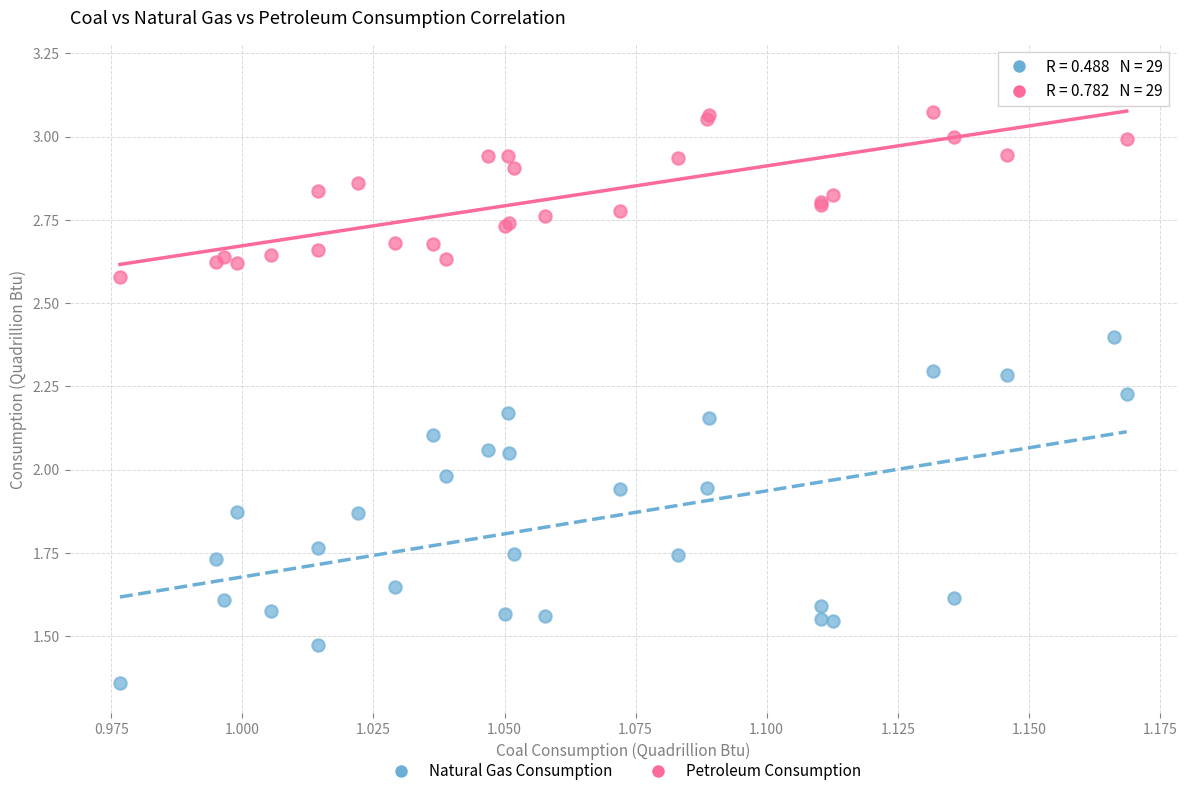

Which series has the largest Y range (max minus min)?

Natural Gas Consumption